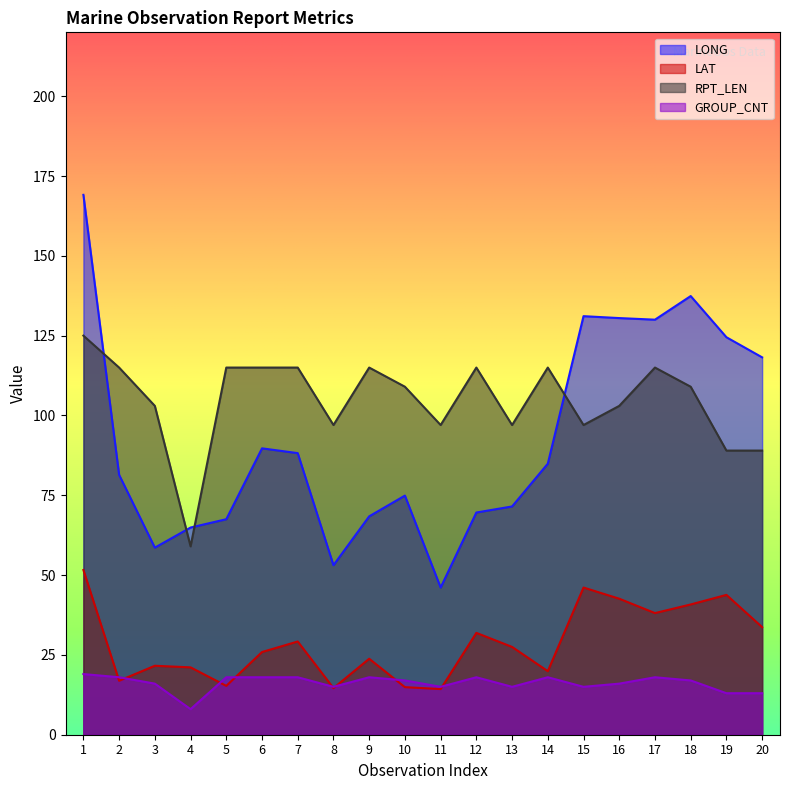

Which category has the lowest value in the LONG series?

11